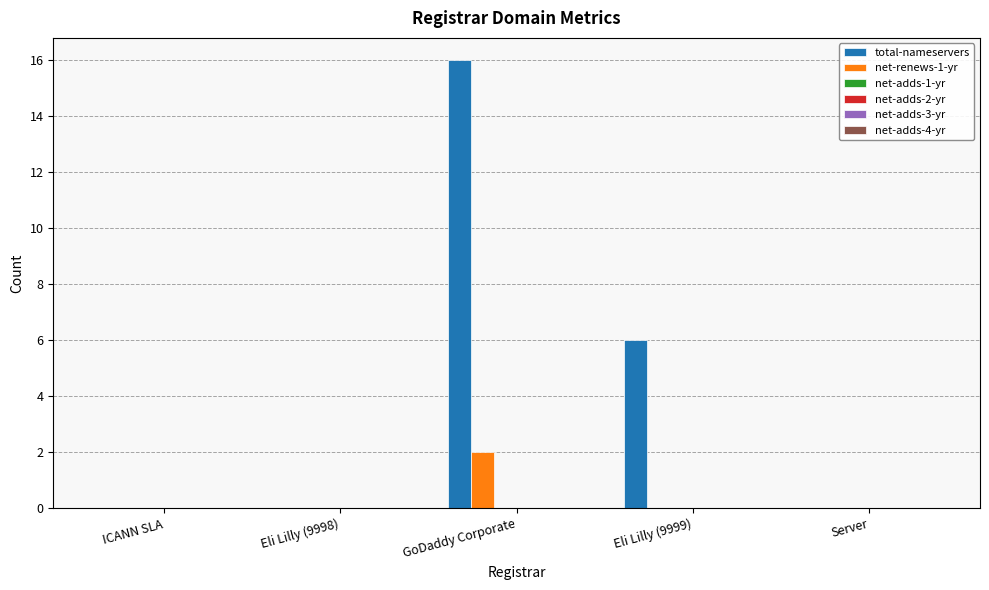

How many groups of bars are there?

5